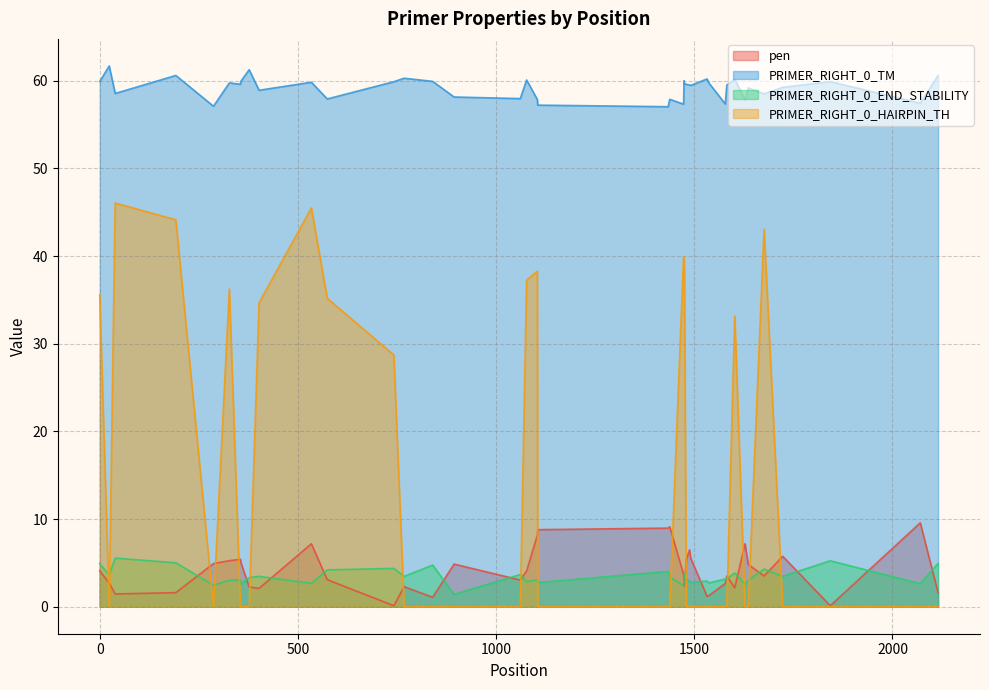

What is the lowest value of the PRIMER_RIGHT_0_END_STABILITY series?

1.4